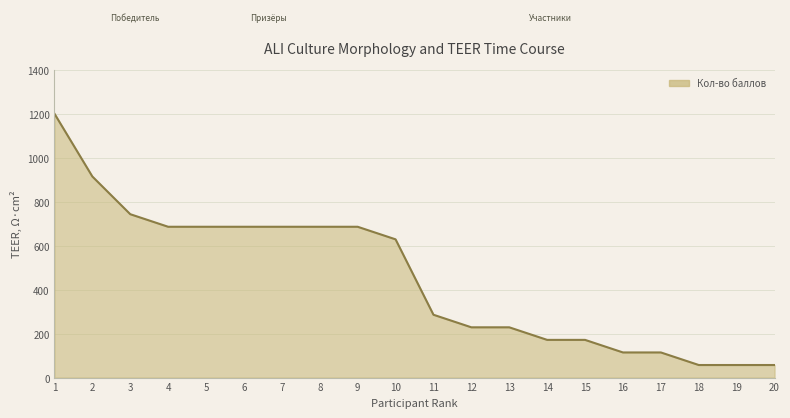

Approximately how many times larger is the value at 6 compared to 4?

1.0